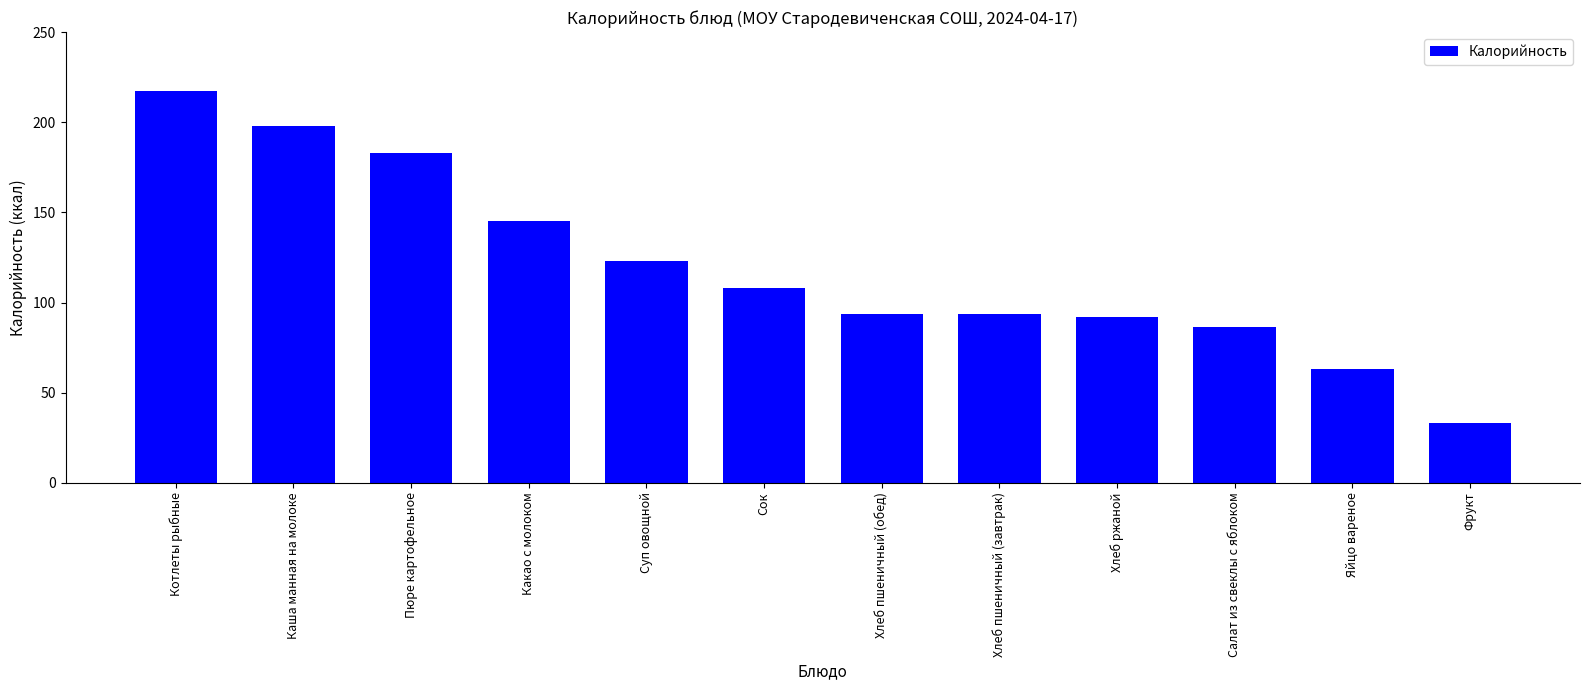

What is the difference between the values at Хлеб пшеничный (обед) and Какао с молоком?

51.7